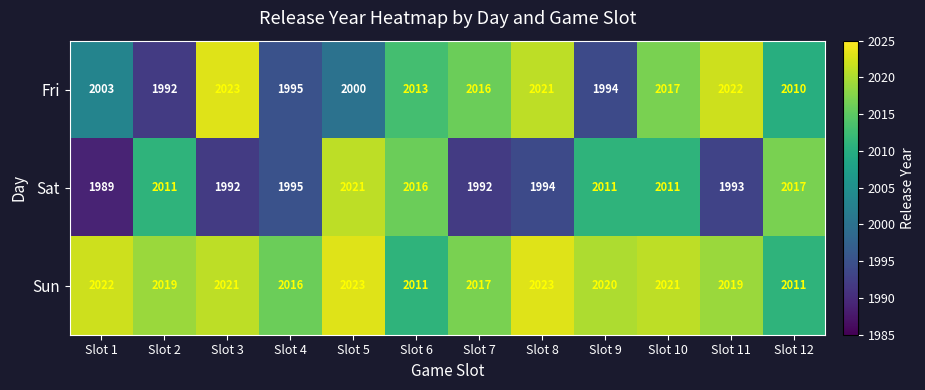

What is the minimum value shown in the chart?

1989